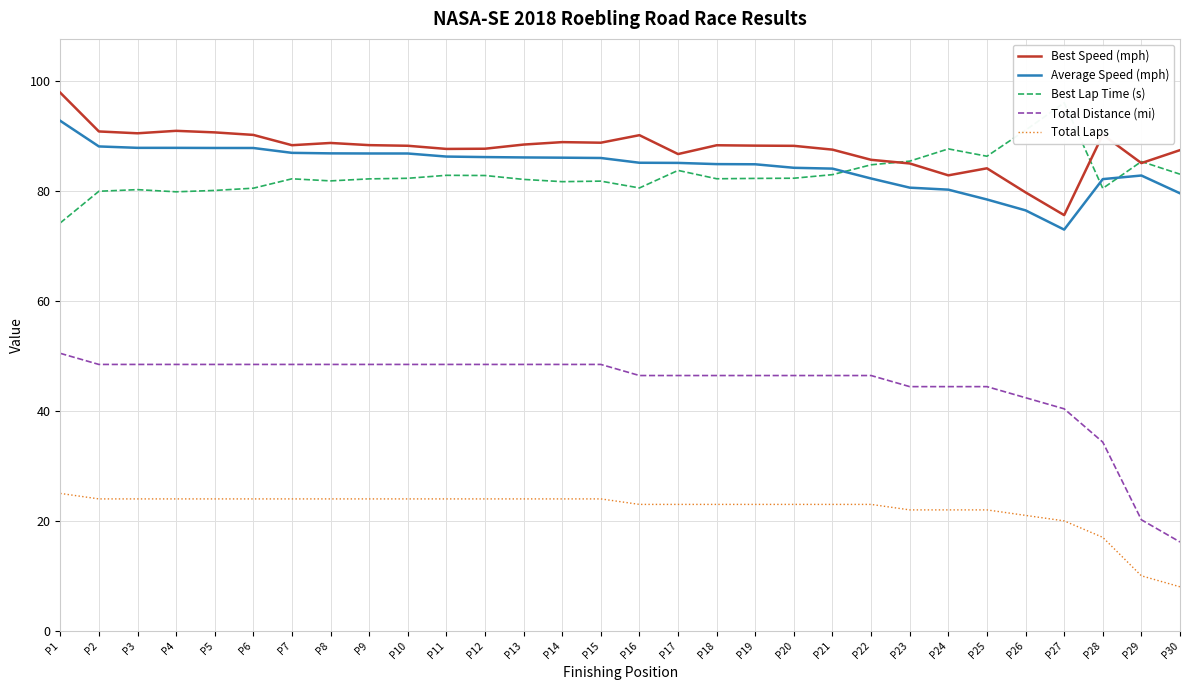

What is the difference between the Best Lap Time (s) values at P8 and P21?

1.1